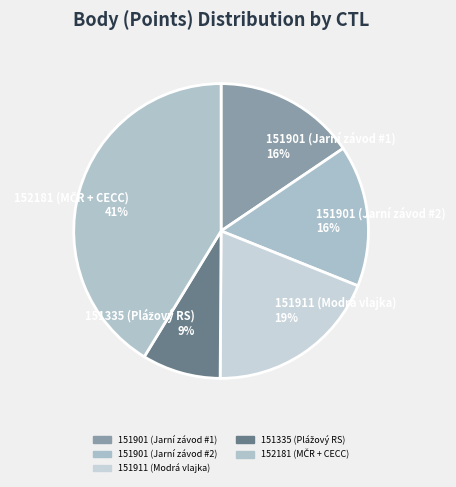

True or false: 151911 (Modrá vlajka) accounts for 8% of the total.

False